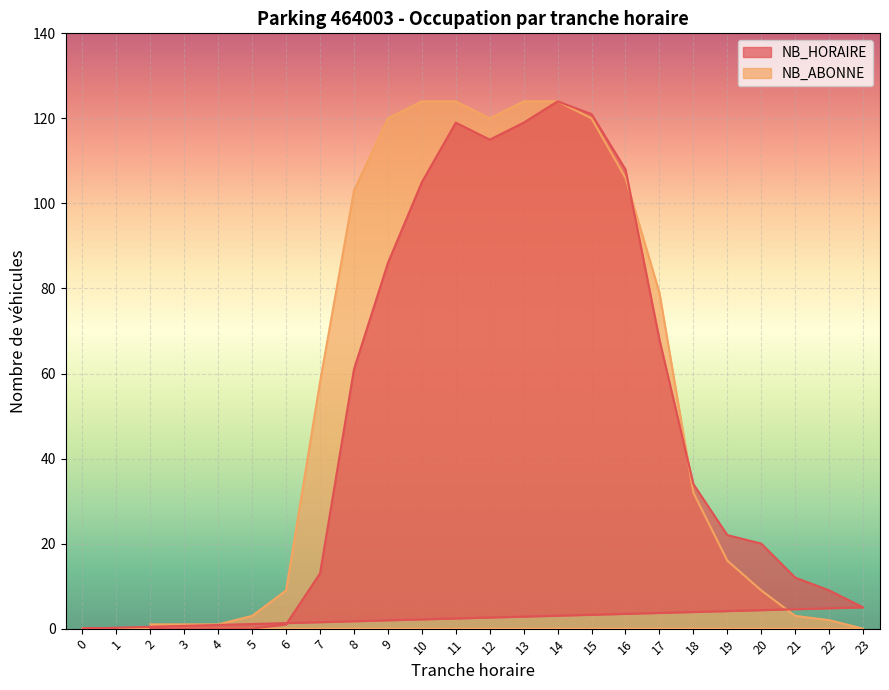

How many positive values does the NB_HORAIRE series have?

18